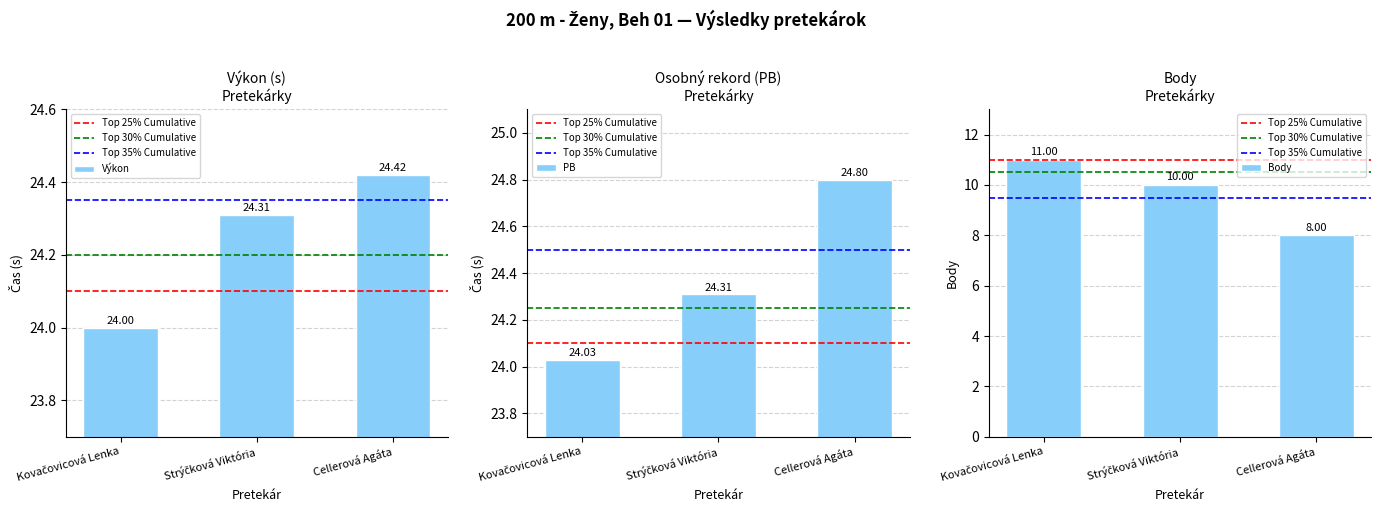

What is the total value across all series at Strýčková Viktória?

58.6